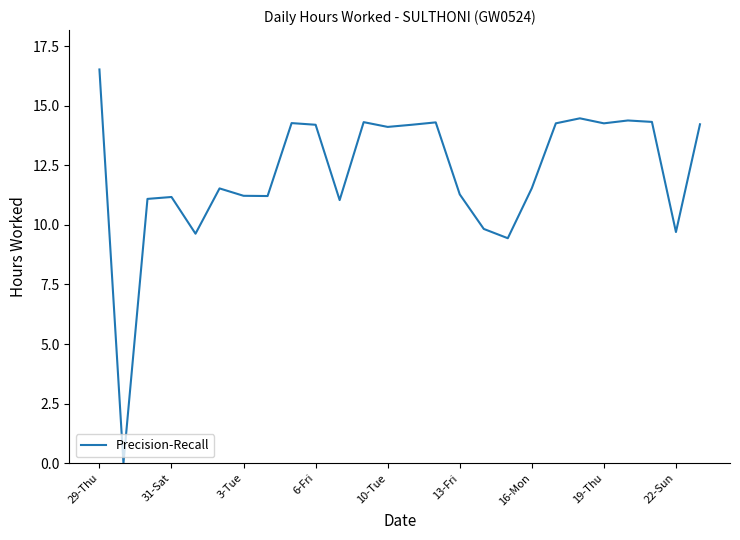

What is the difference between the maximum and minimum values?

16.5